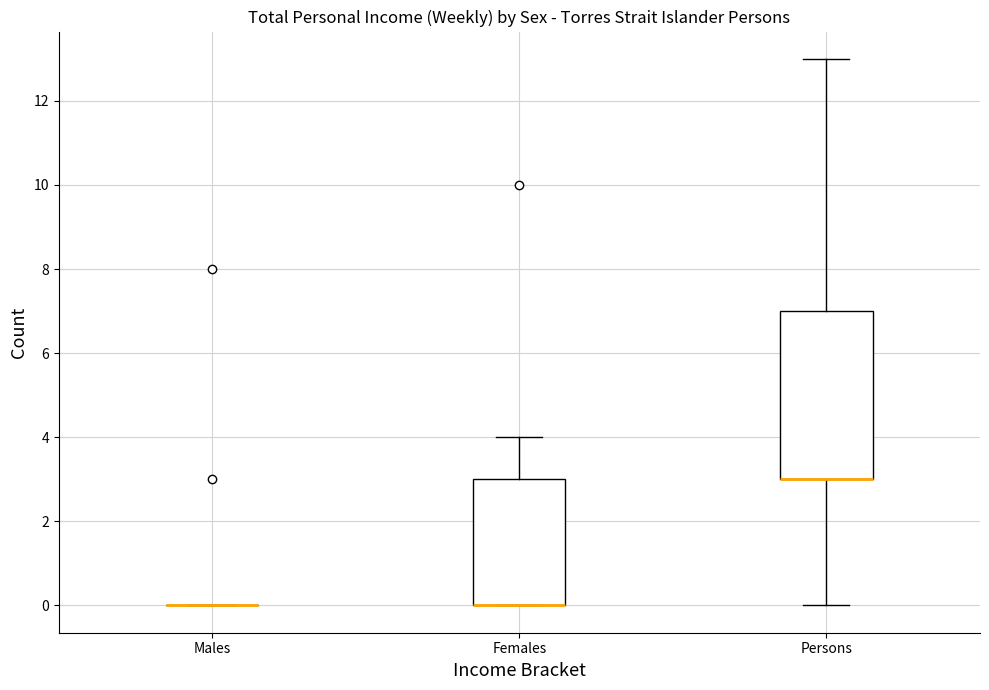

Reading left to right, read every box against the y-axis: the position of its median line, the range the box covers, and the ends of its whiskers. The values are not printed on the chart, so give them approximately, as read against the axis.

Males: box collapsed to a line at 0, whiskers 0 to 0
Females: median 0 (drawn on the box's lower edge), box 0 to 3, whiskers 0 to 4
Persons: median 3 (drawn on the box's lower edge), box 3 to 7, whiskers 0 to 13